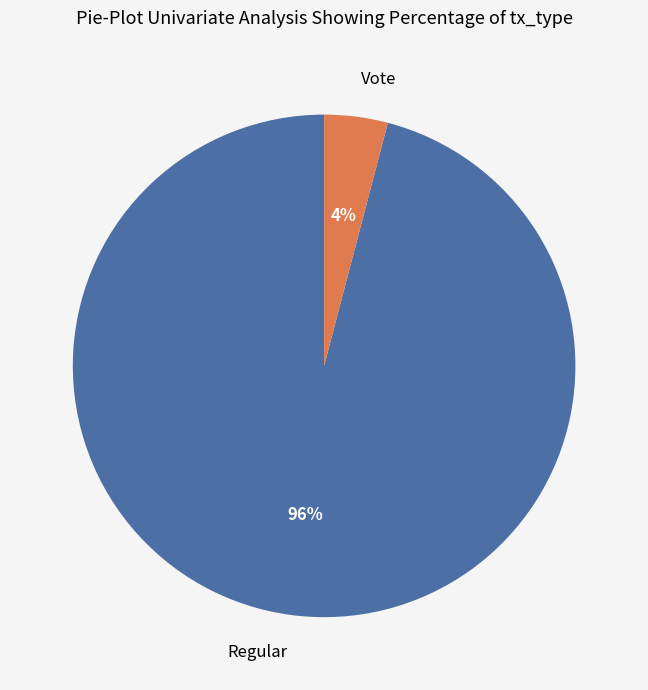

Rank the categories by value from lowest to highest.

Vote, Regular